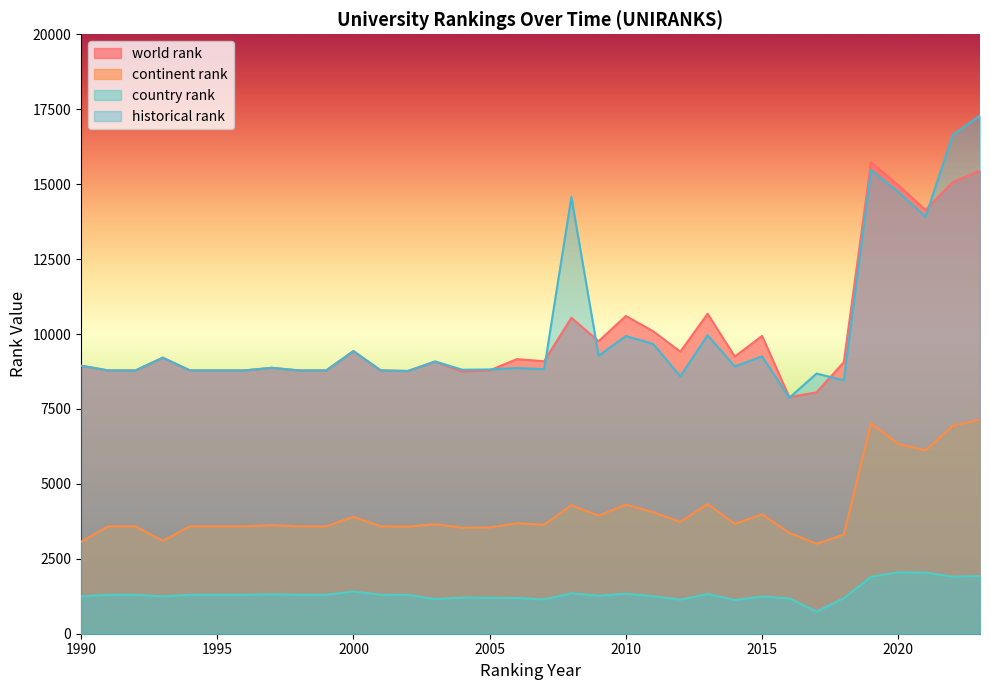

Which category has the lowest value in the historical rank series?

2016